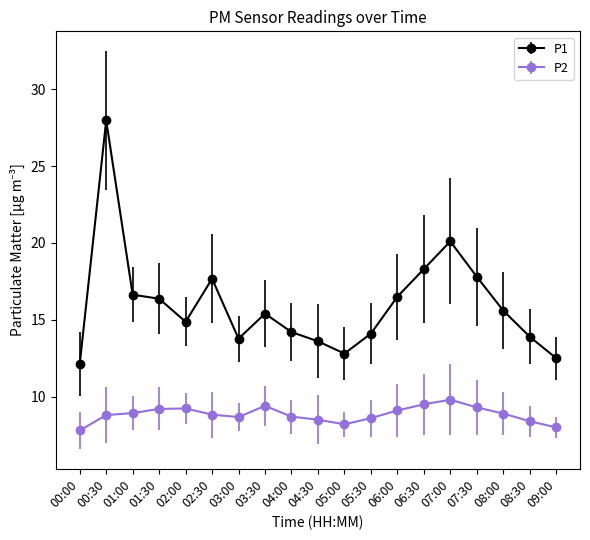

Rank the series by their maximum value, from highest to lowest.

P1, P2